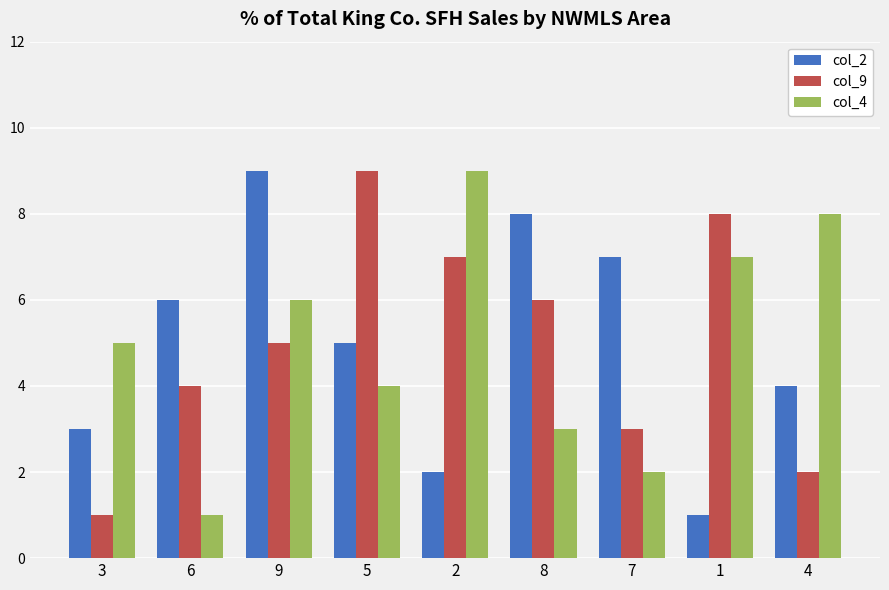

What are all the series names shown in the legend?

col_2, col_9, col_4